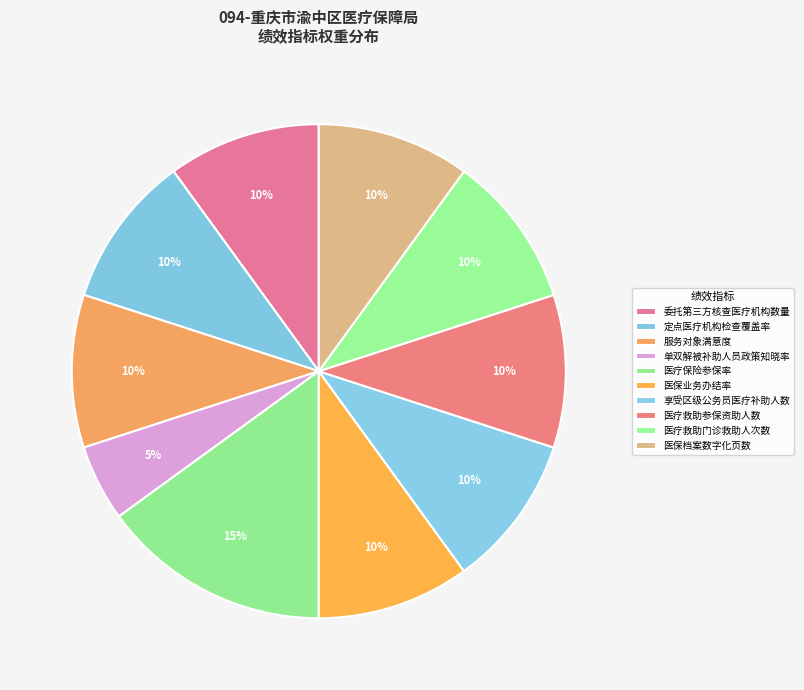

Is it true that 定点医疗机构检查覆盖率 is 10% of the pie?

True